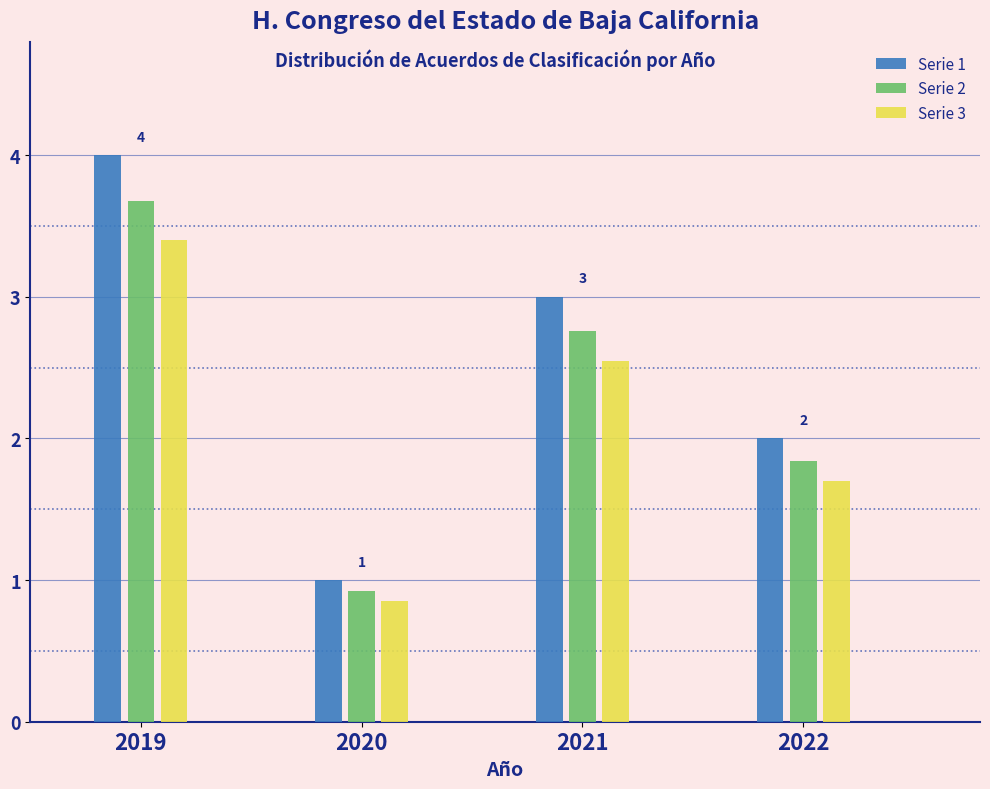

True or false: Serie 2 has a value of 5.1 at 2019.

False